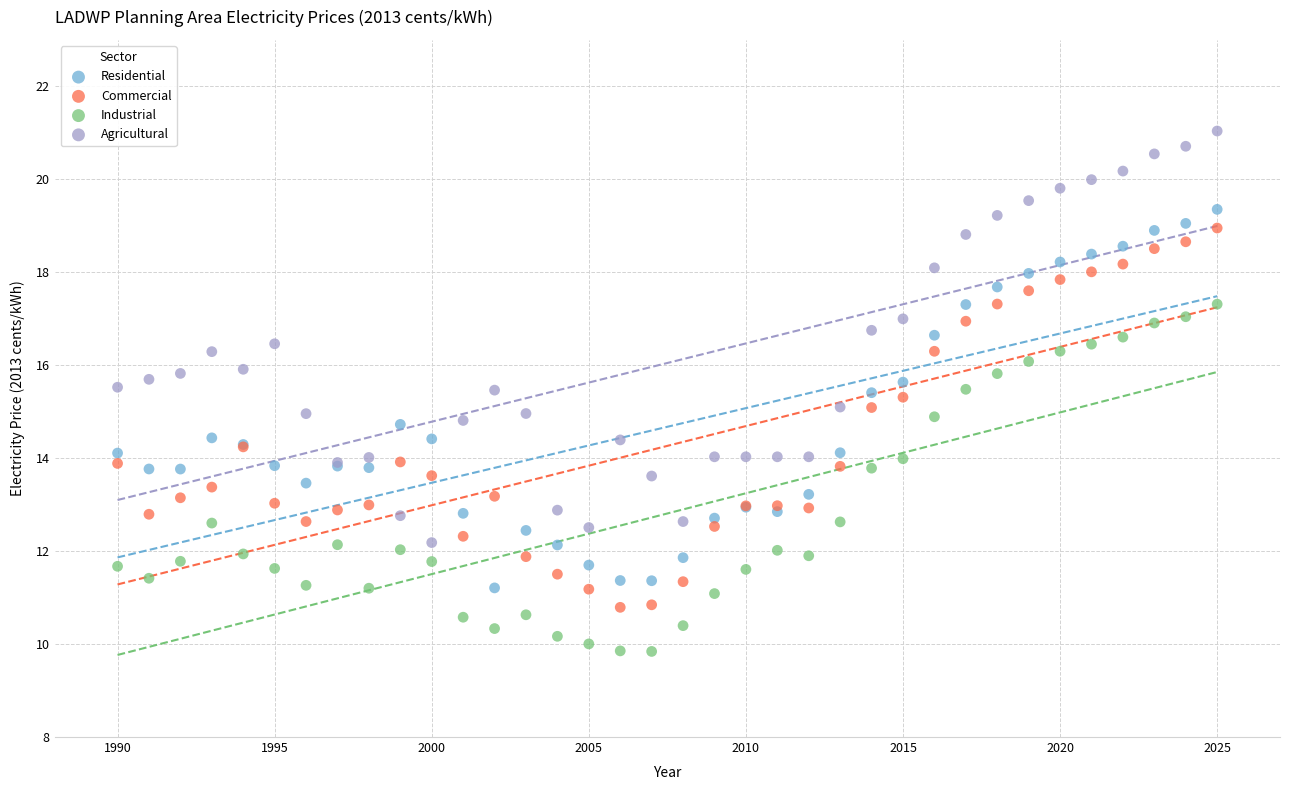

What are all the series names shown in the legend?

Residential, Commercial, Industrial, Agricultural